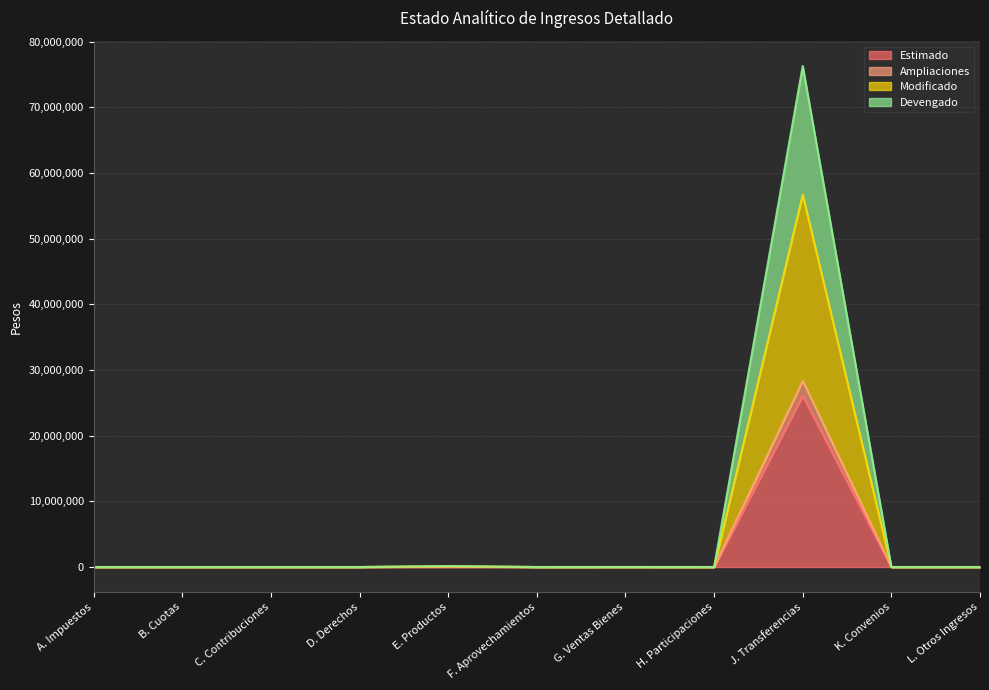

Is it true that Devengado equals -32750604 at B. Cuotas?

False